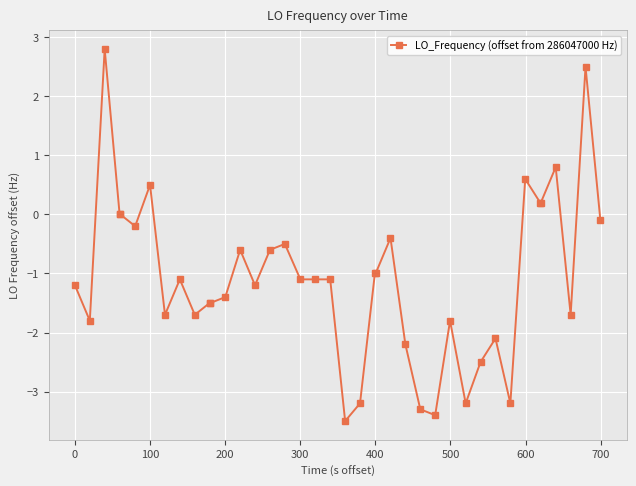

What is the value of the 24th point from the left?

-1.0